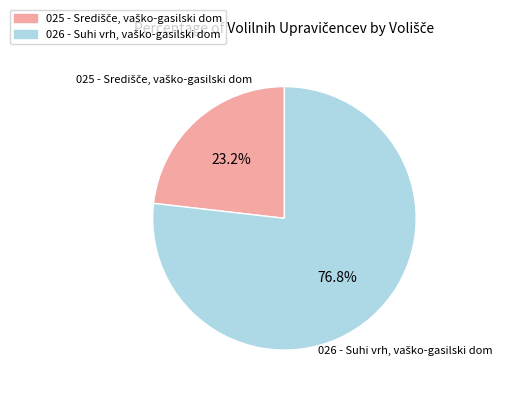

Does any single category account for the majority?

Yes